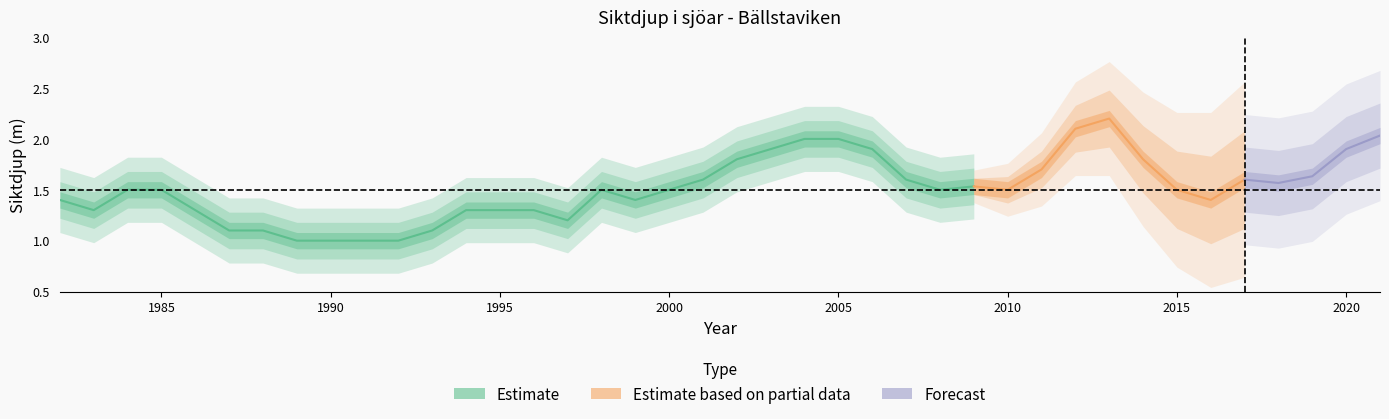

What is the value of the 19th point from the left?

1.5